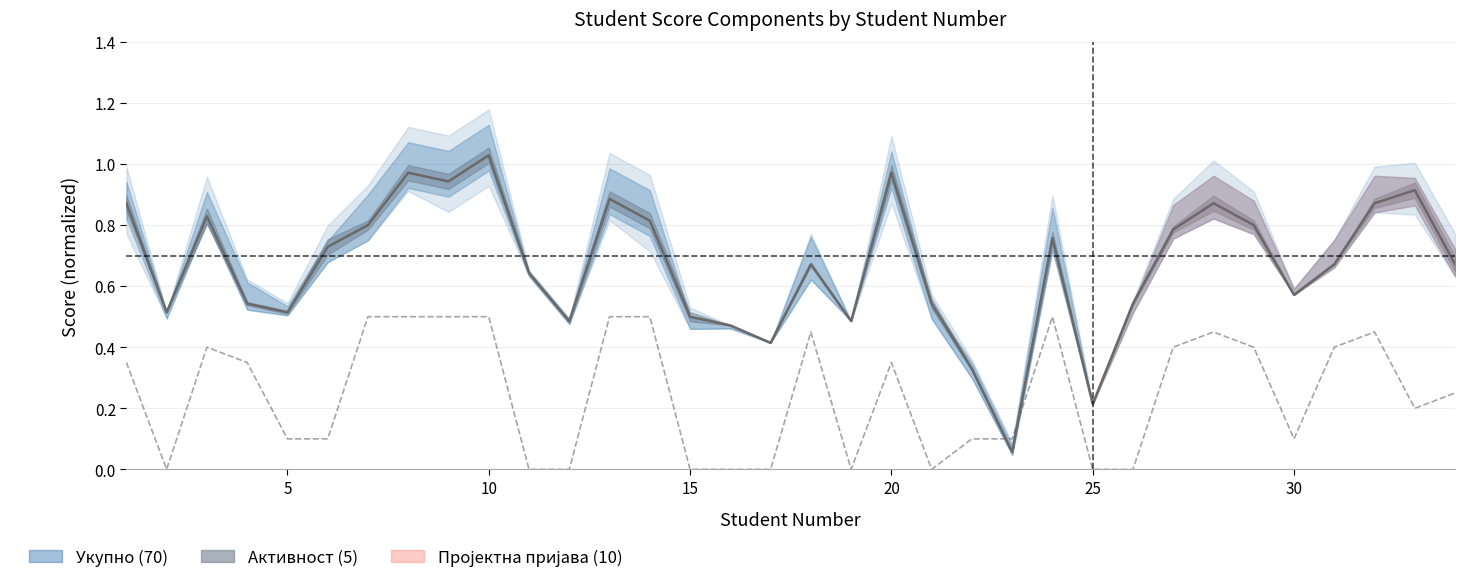

At how many categories does at least one series exceed 0?

34